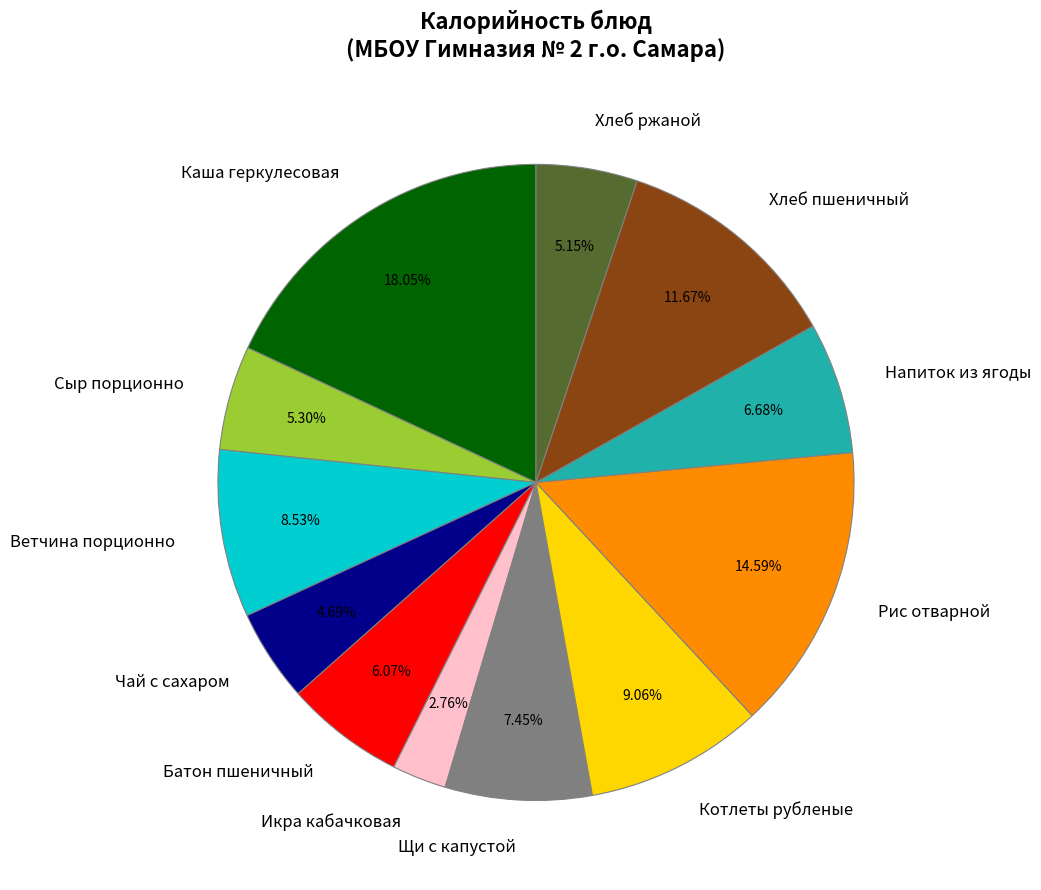

Which slice is the largest?

Каша геркулесовая